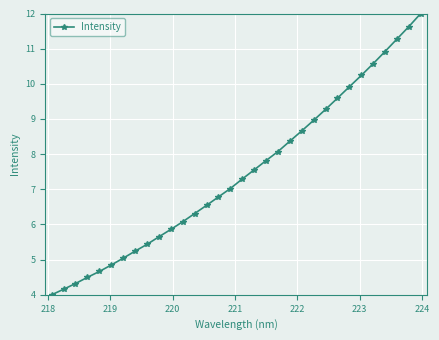

What is the value of the 22nd point from the left?

8.7